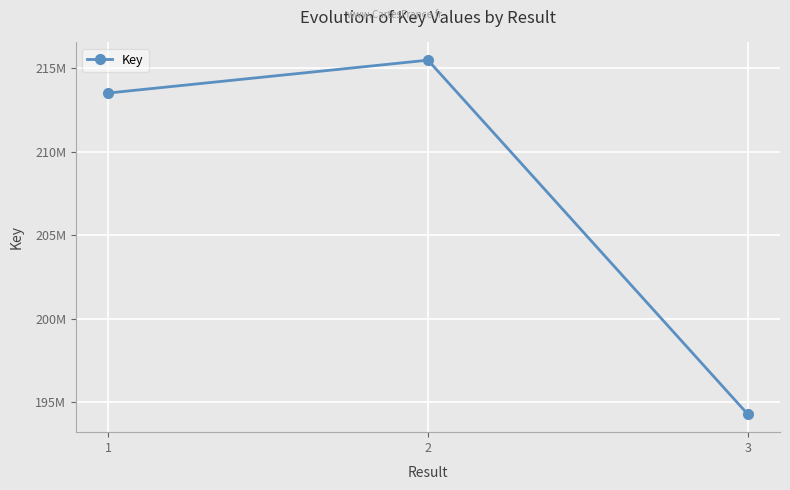

Does the chart have visible grid lines?

Yes